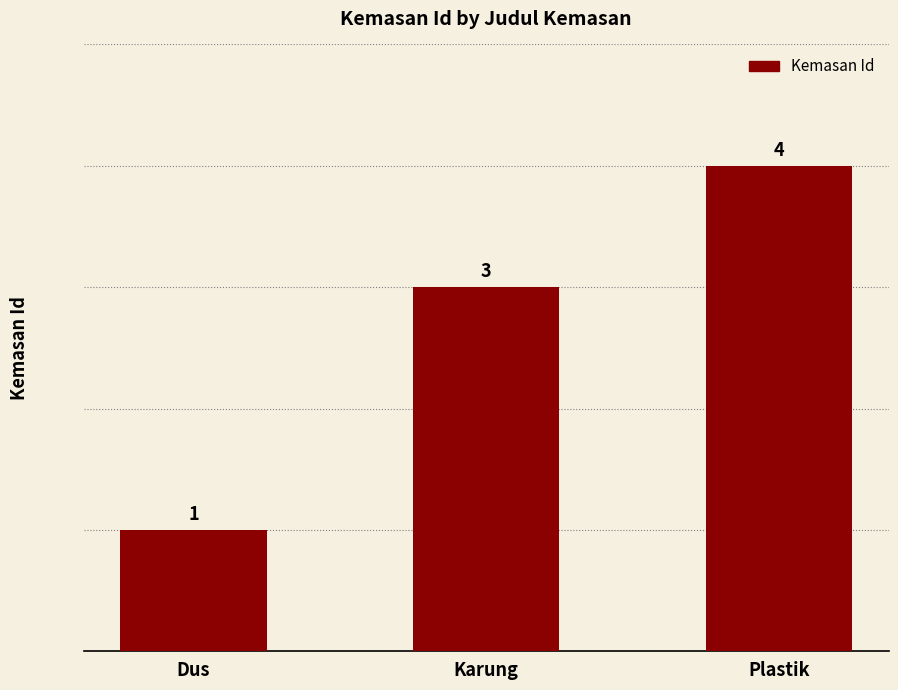

What is the smallest value displayed?

1